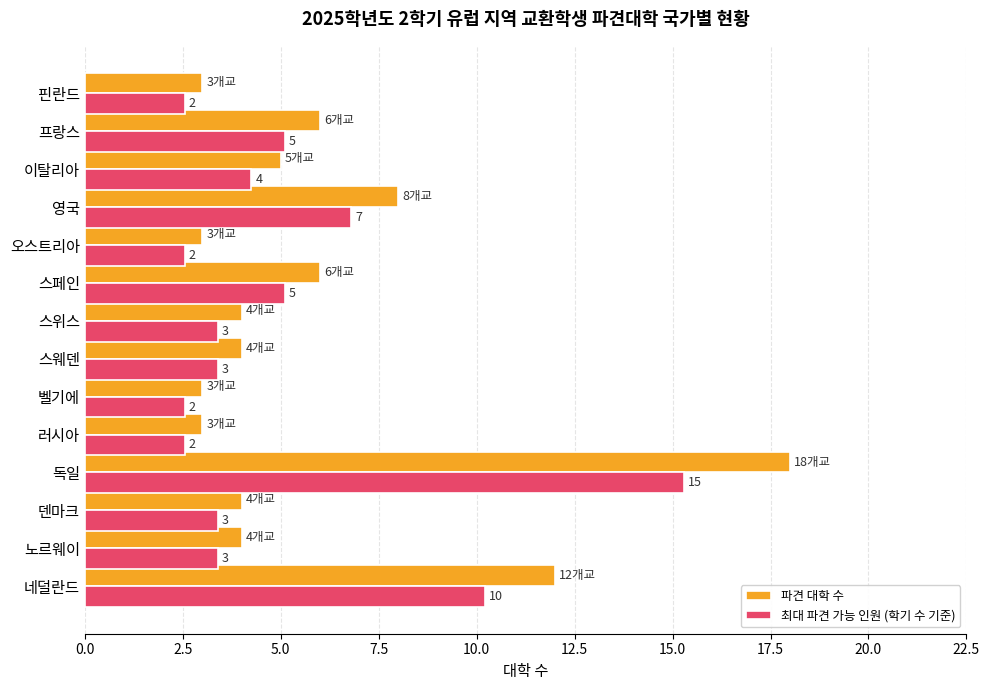

How many data points in 최대 파견 가능 인원 (학기 수 기준) are less than 3?

4